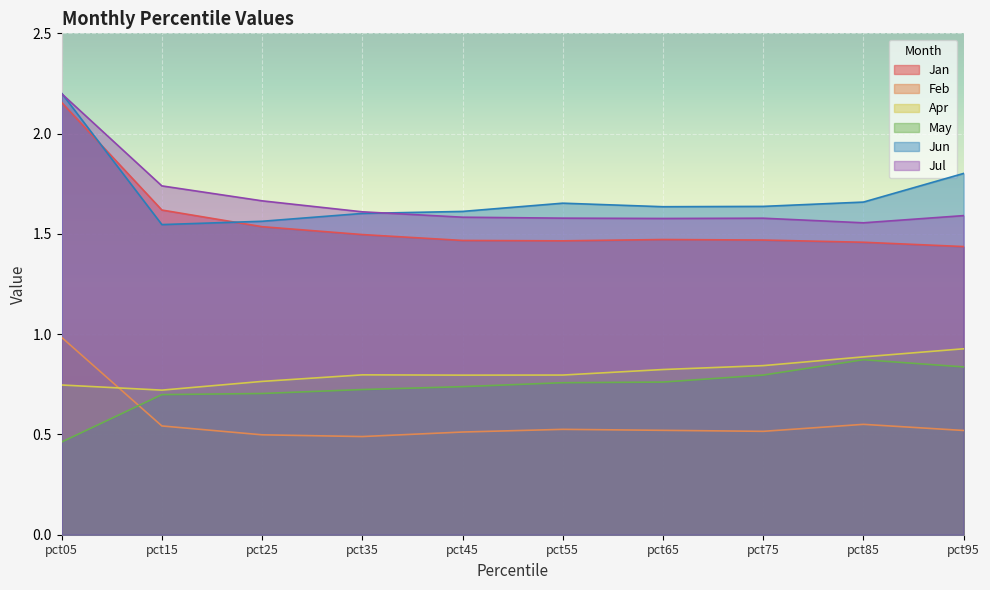

How many interior local peaks does the May series have?

1